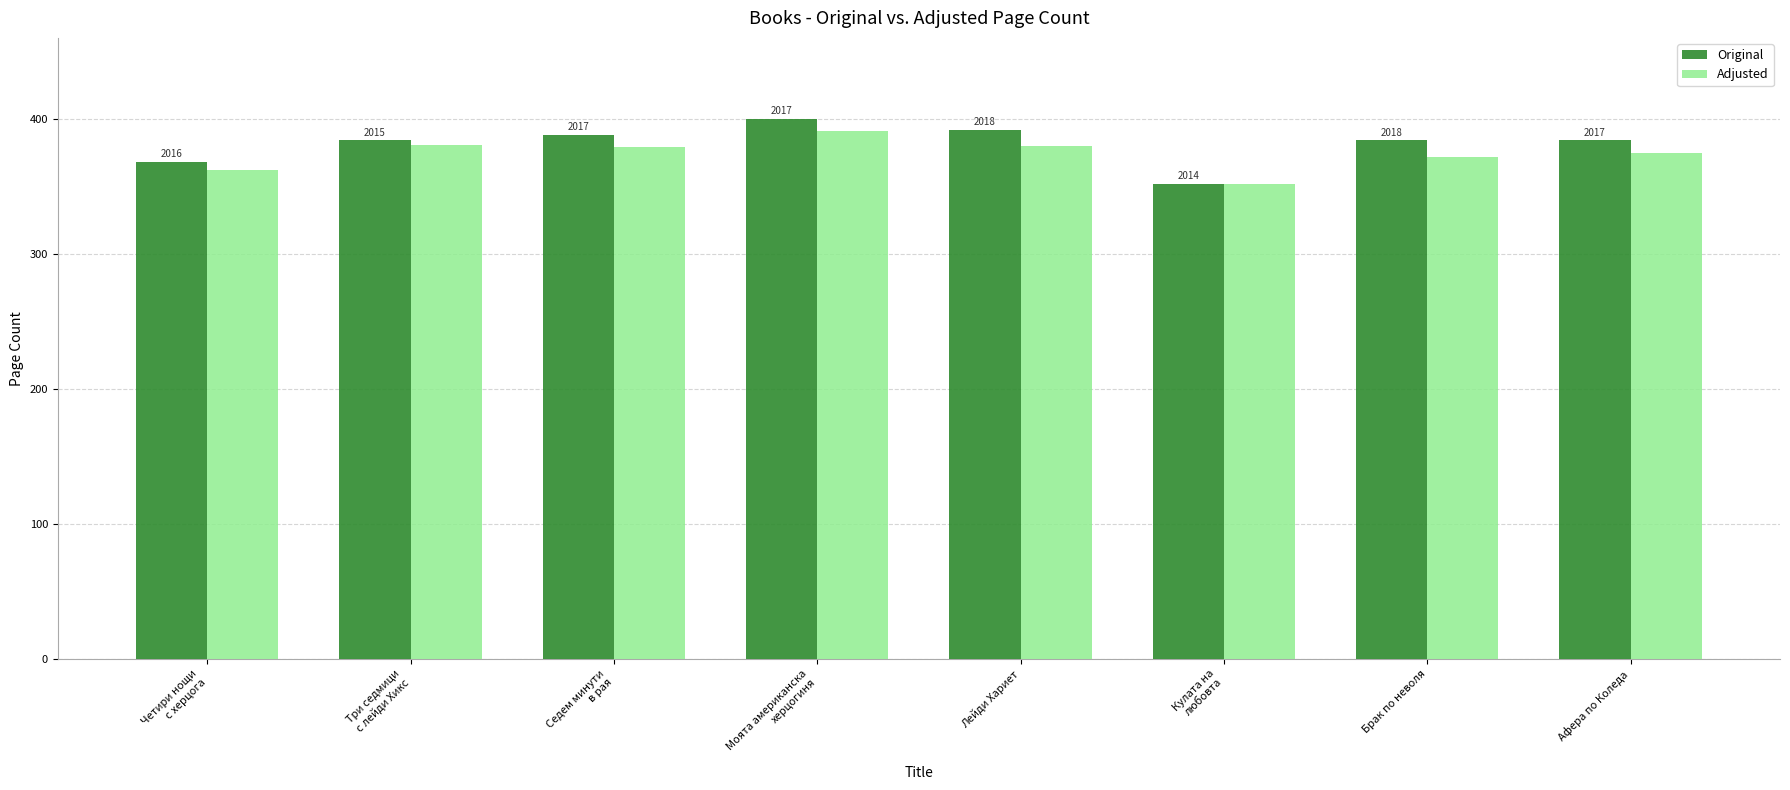

Is the value of Adjusted at Три седмици
с лейди Хикс greater than the value of Original at Седем минути
в рая?

No